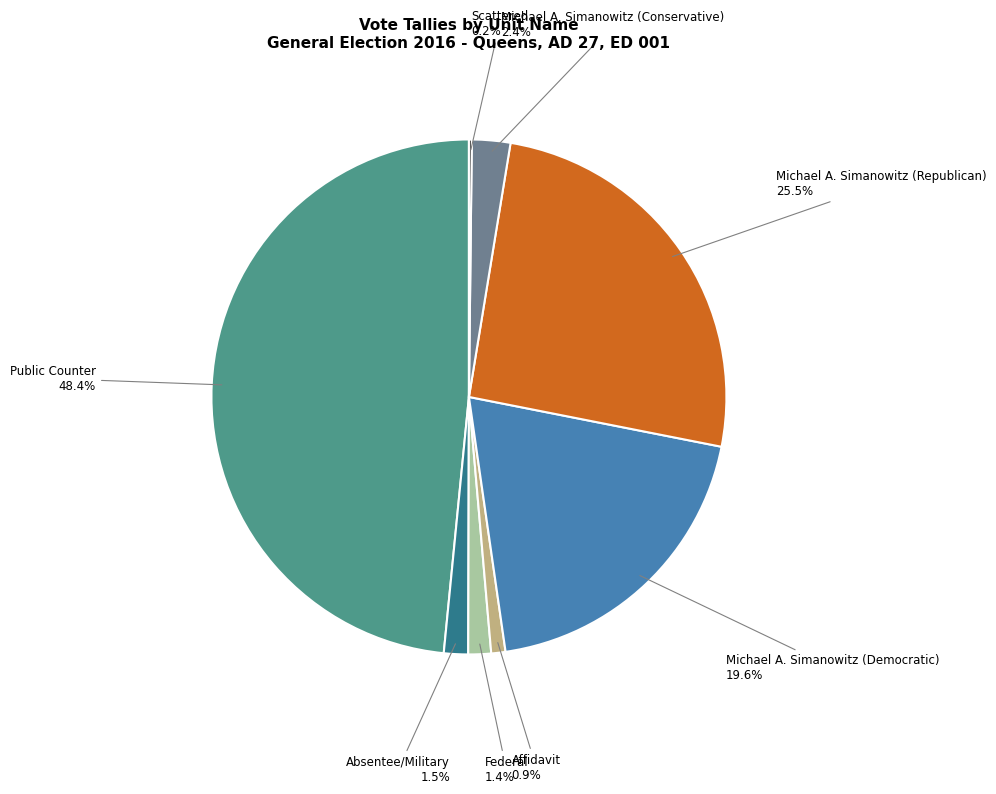

Does any single category account for the majority?

No